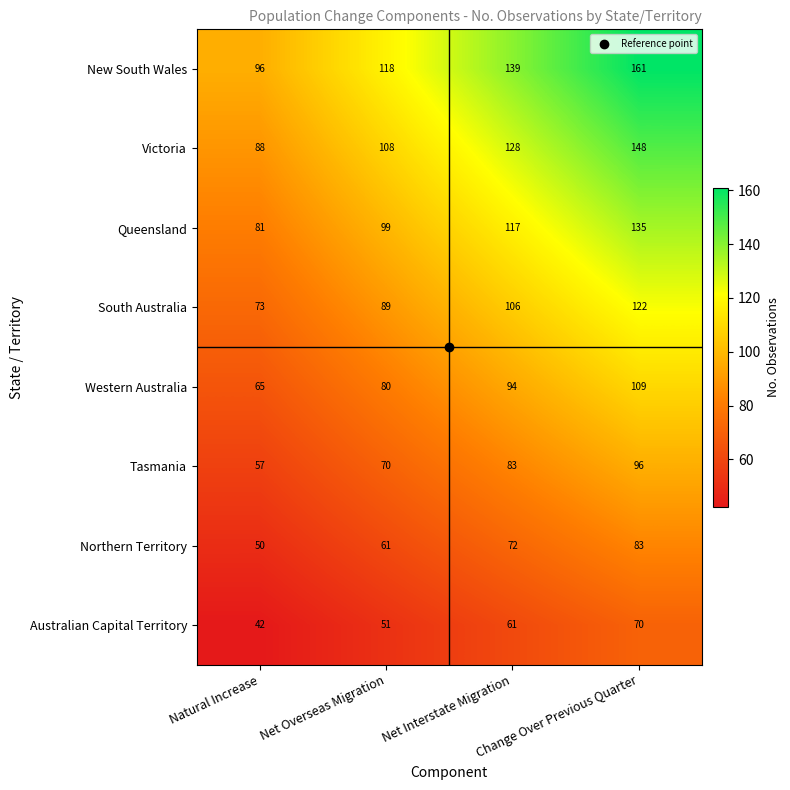

How many categories are shown in the chart?

4